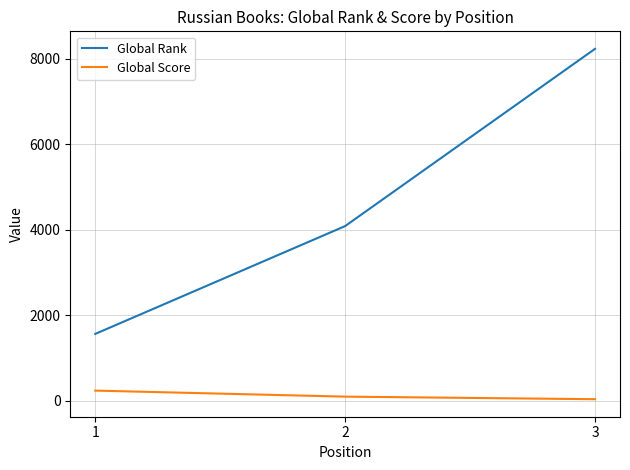

How many lines are shown in the chart?

2